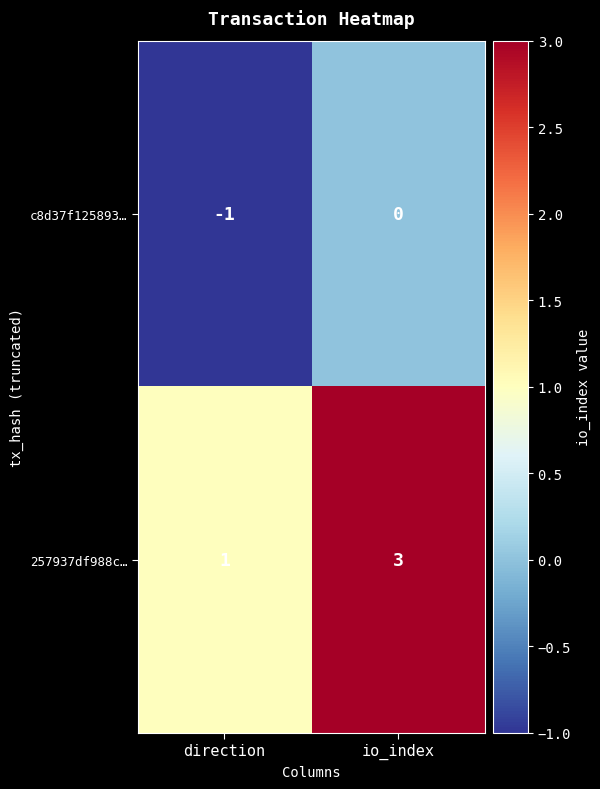

What is the greatest value displayed?

3